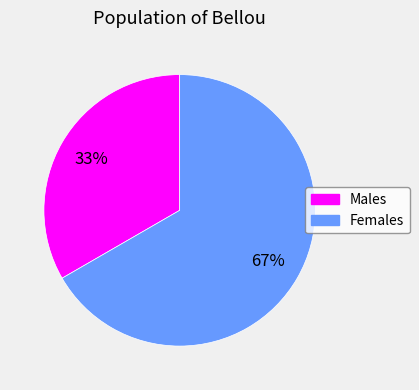

Is there any slice that represents more than half of the pie?

Yes